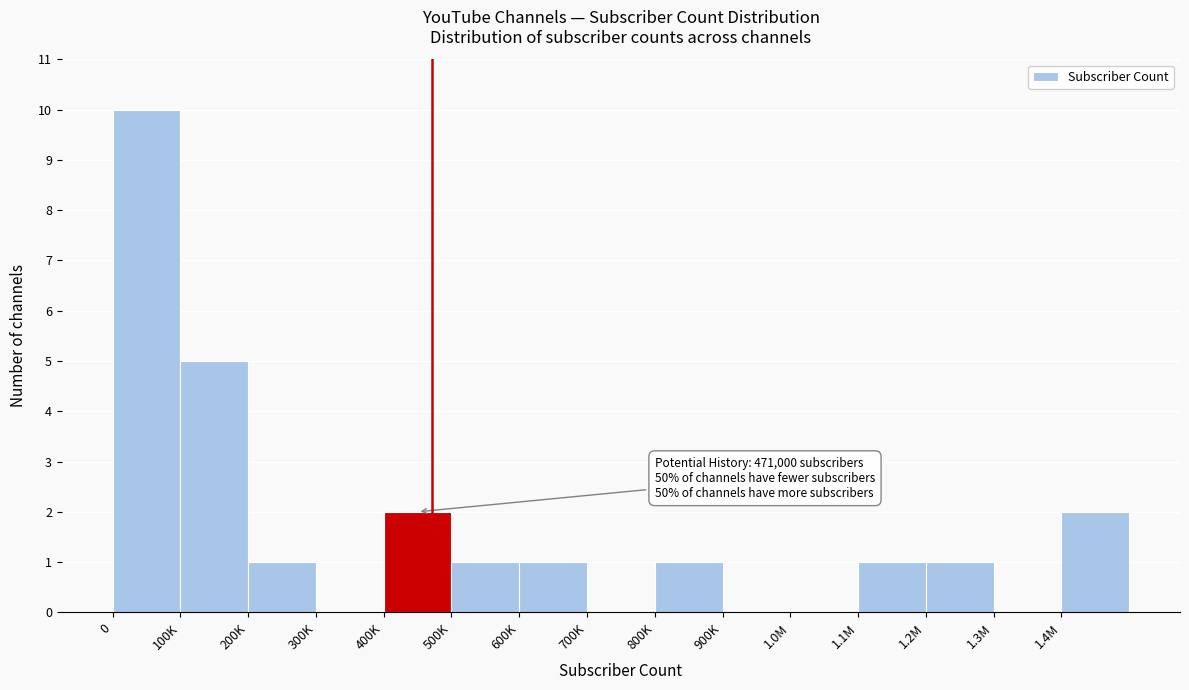

Reading left to right, extract all data points from this chart.

0=10	100K=5	200K=1	300K=0	400K=2	500K=1	600K=1	700K=0	800K=1	900K=0	1.0M=0	1.1M=1	1.2M=1	1.3M=0	1.4M=2